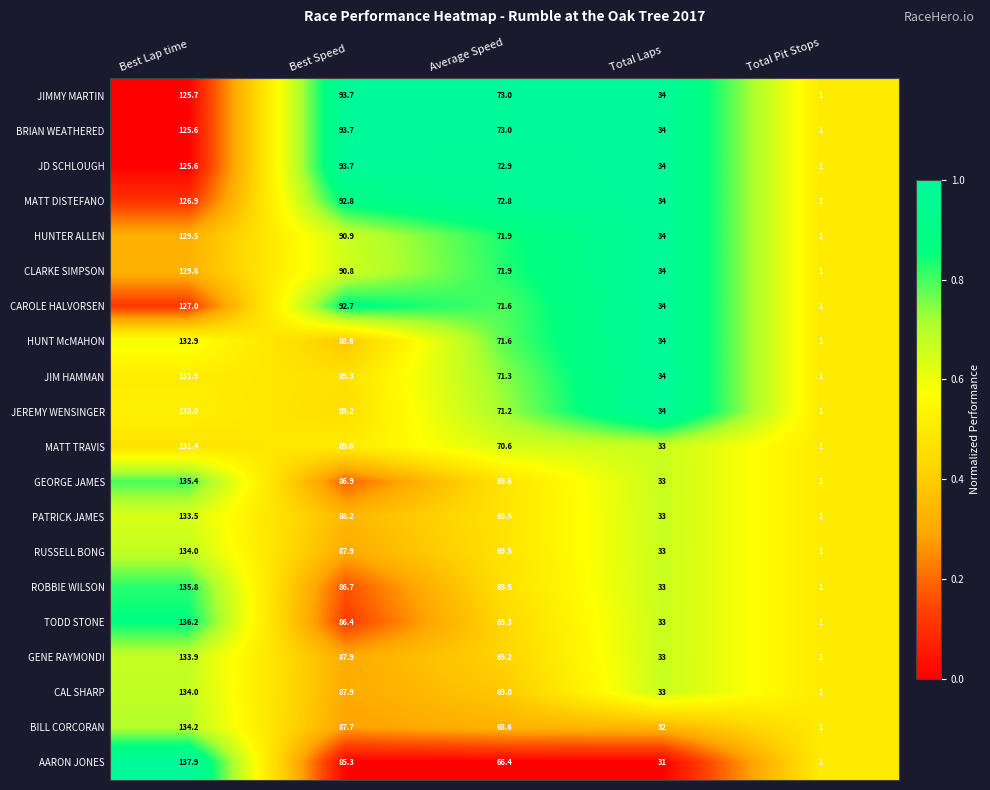

The value of CAL SHARP at Average Speed is 69.0. True or false?

True